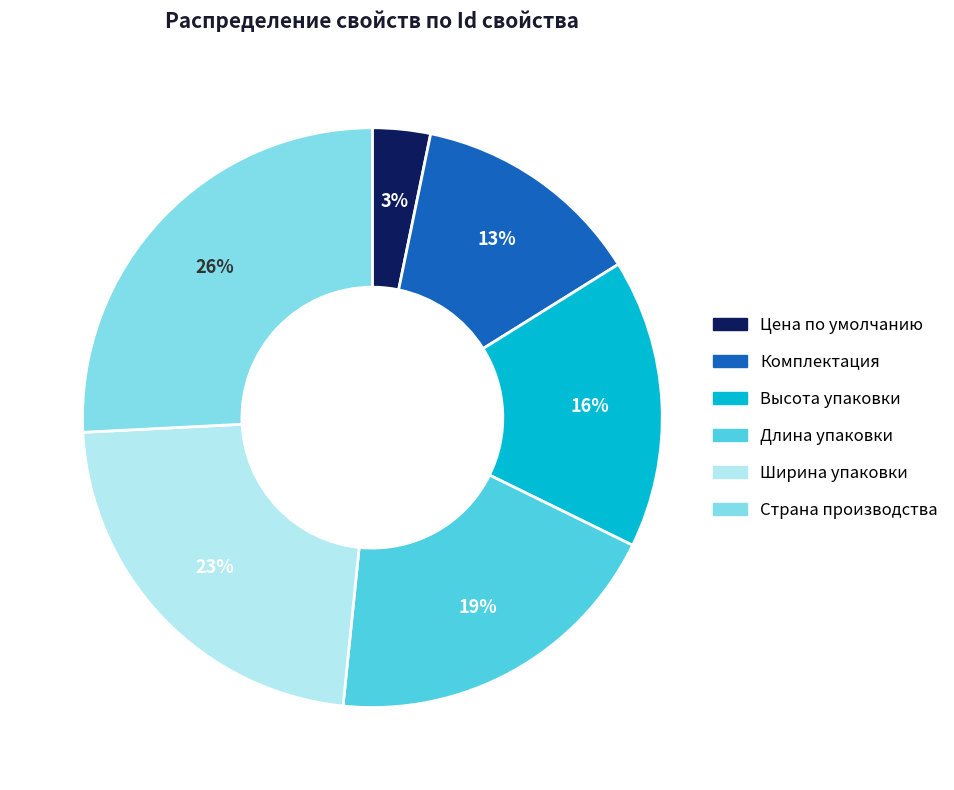

To the nearest percent, what is the combined percentage of Длина упаковки and Комплектация?

32%